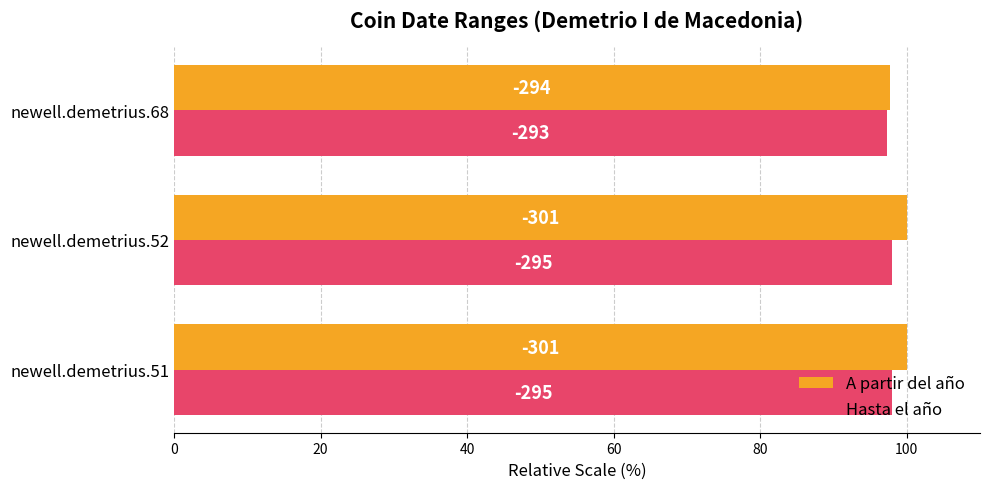

What are all the series names shown in the legend?

A partir del año, Hasta el año